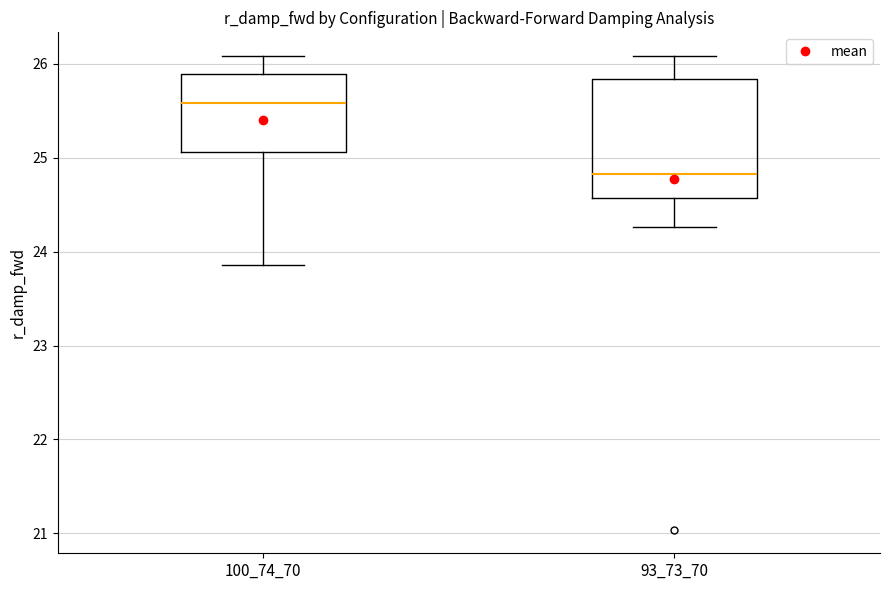

Which box is the tallest, from its lower edge to its upper edge?

93_73_70